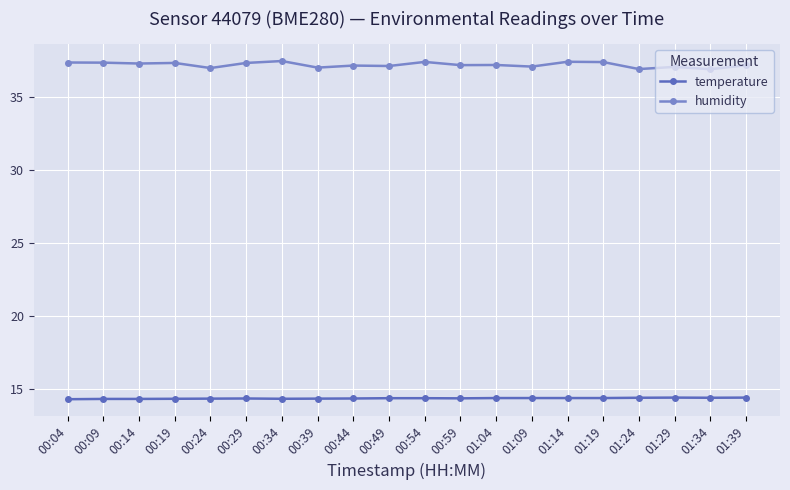

What value does the humidity series have at 01:09?

37.1